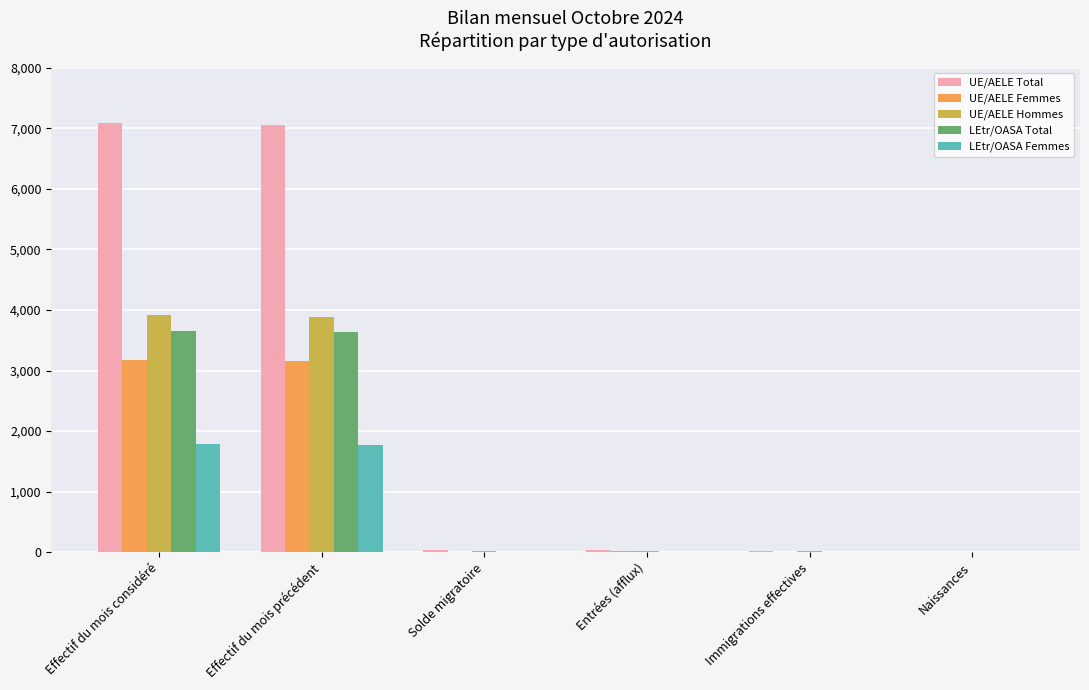

What is the maximum value for LEtr/OASA Total?

3651